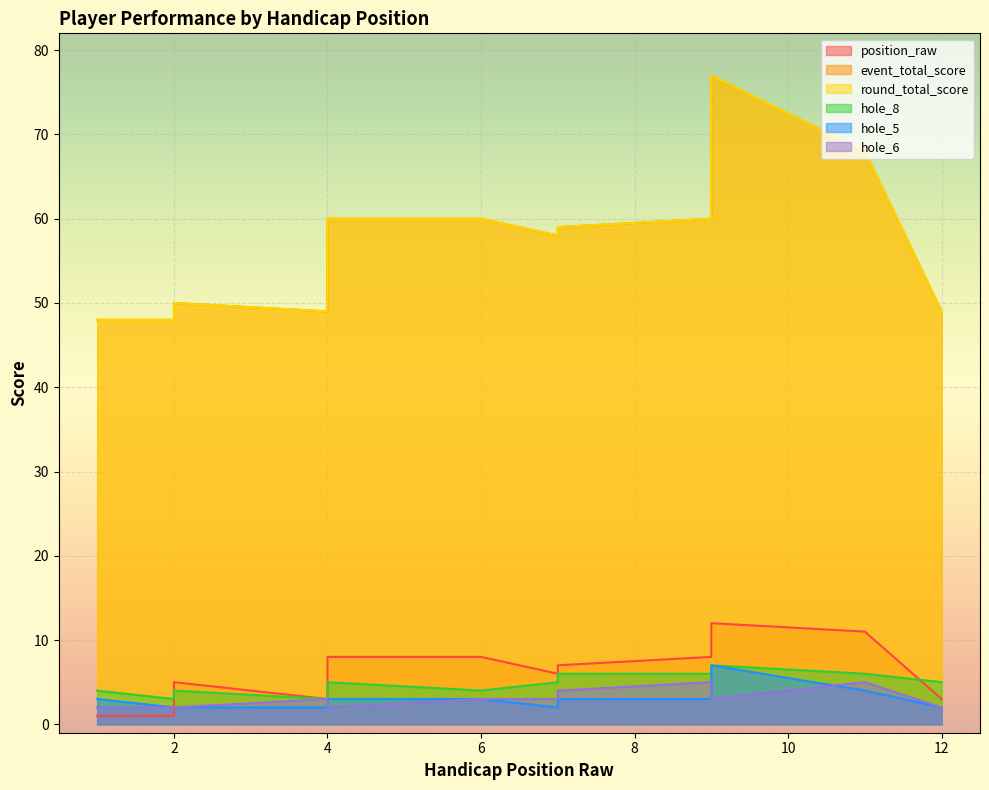

How many interior local peaks does the event_total_score series have?

2